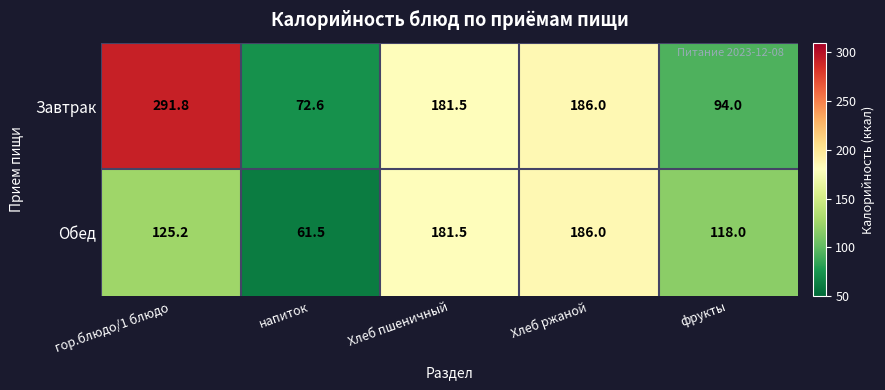

What is the greatest value displayed?

291.8